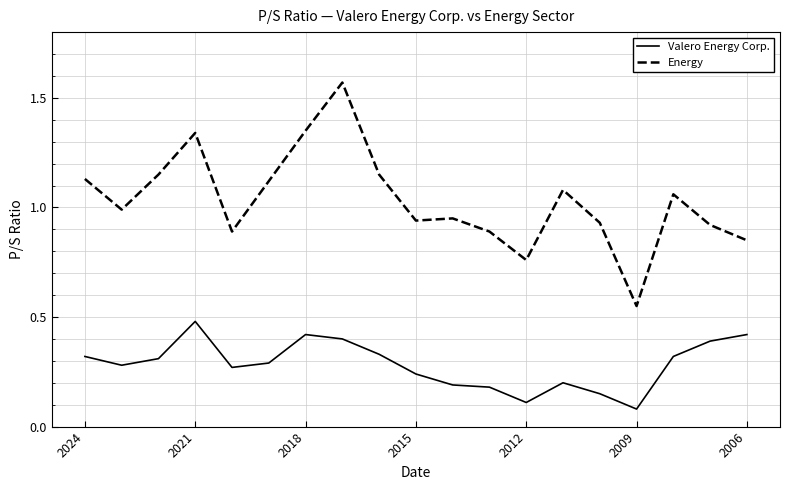

Which series has the widest spread of values?

Energy